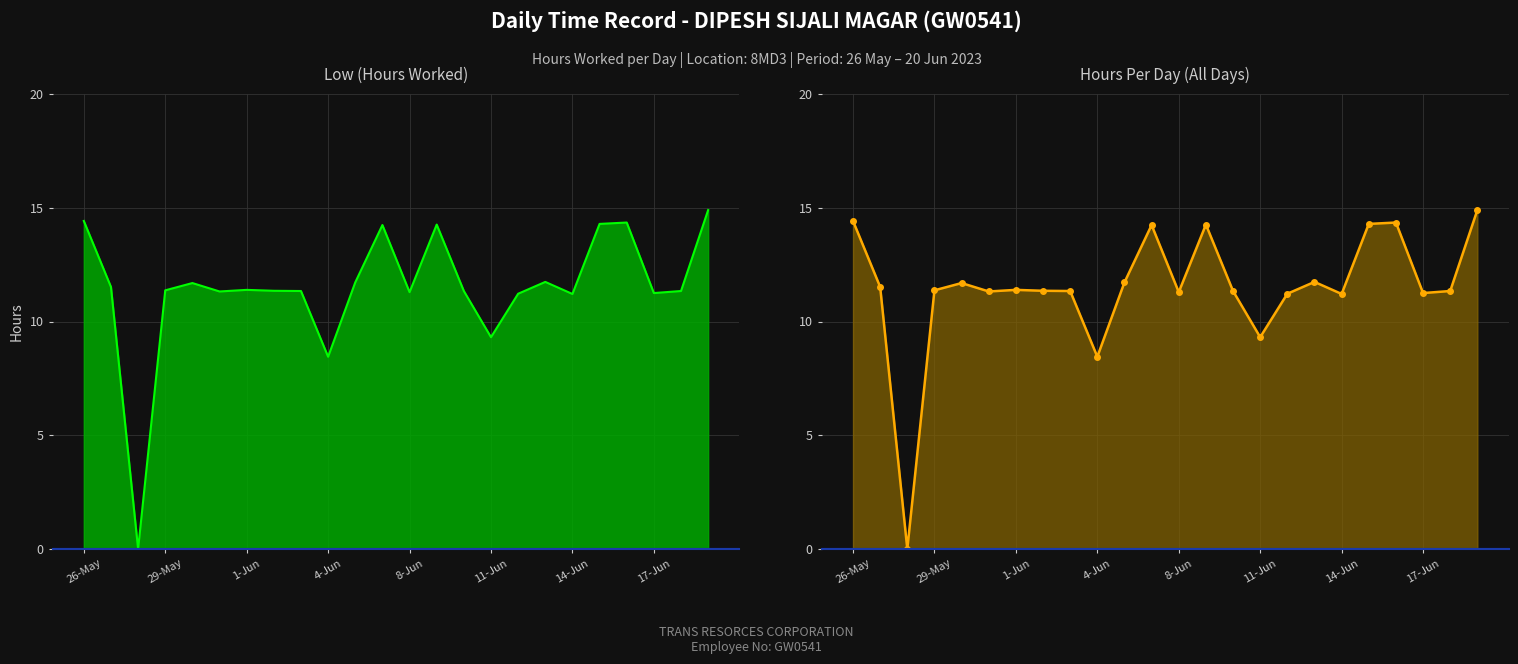

True or false: Low (Hours Worked) has a value of 11.3 at 17-Jun.

True